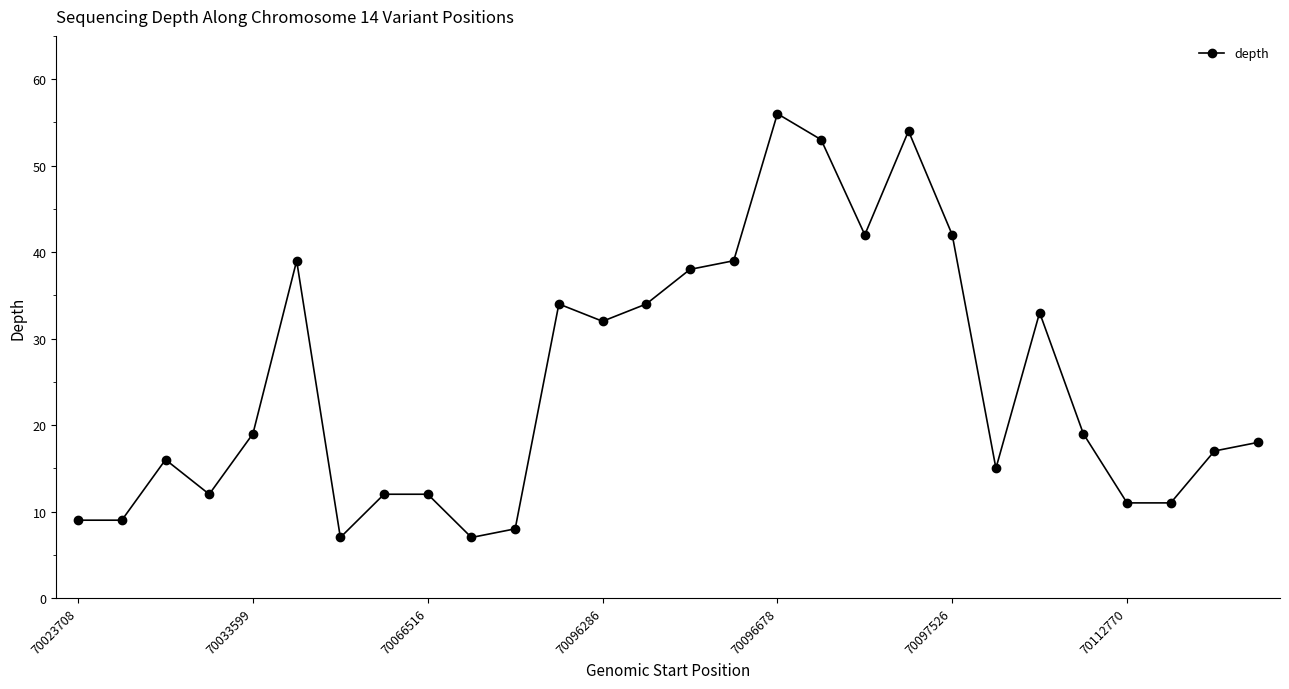

What is the value of the 23rd point from the left?

33